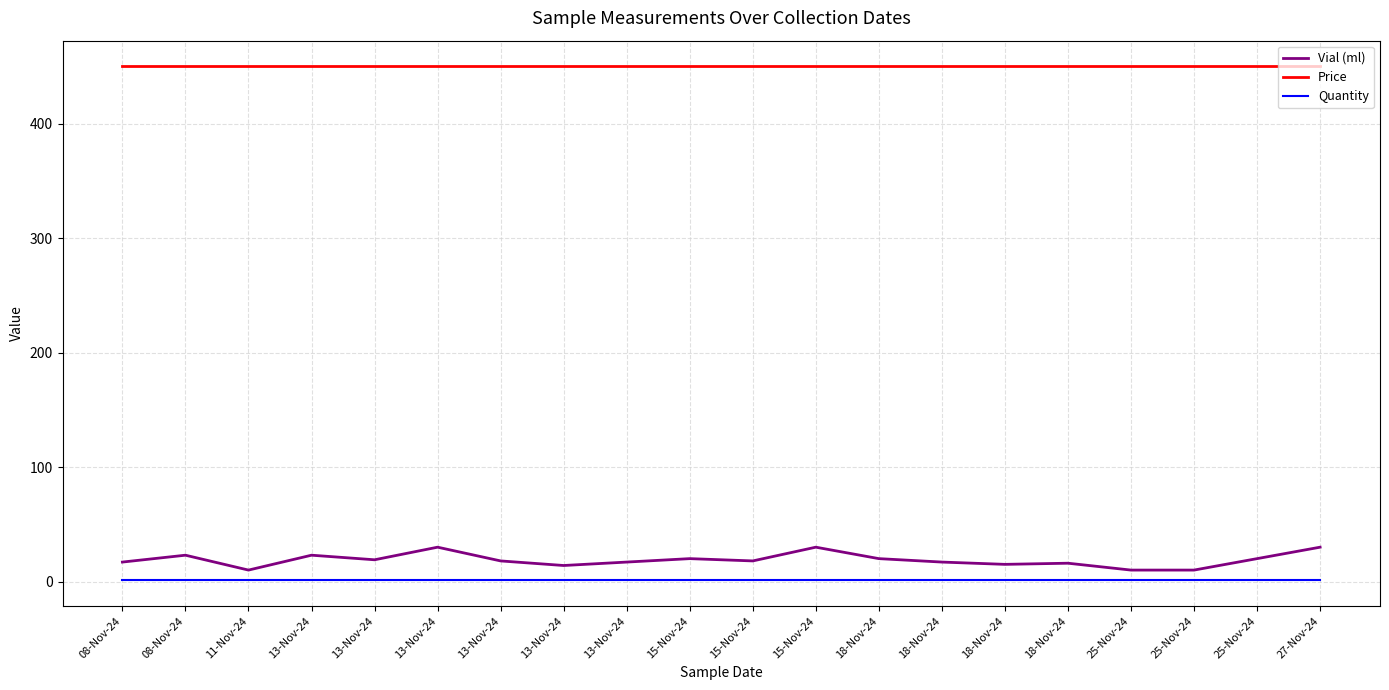

Which series has the largest total across all categories?

Price